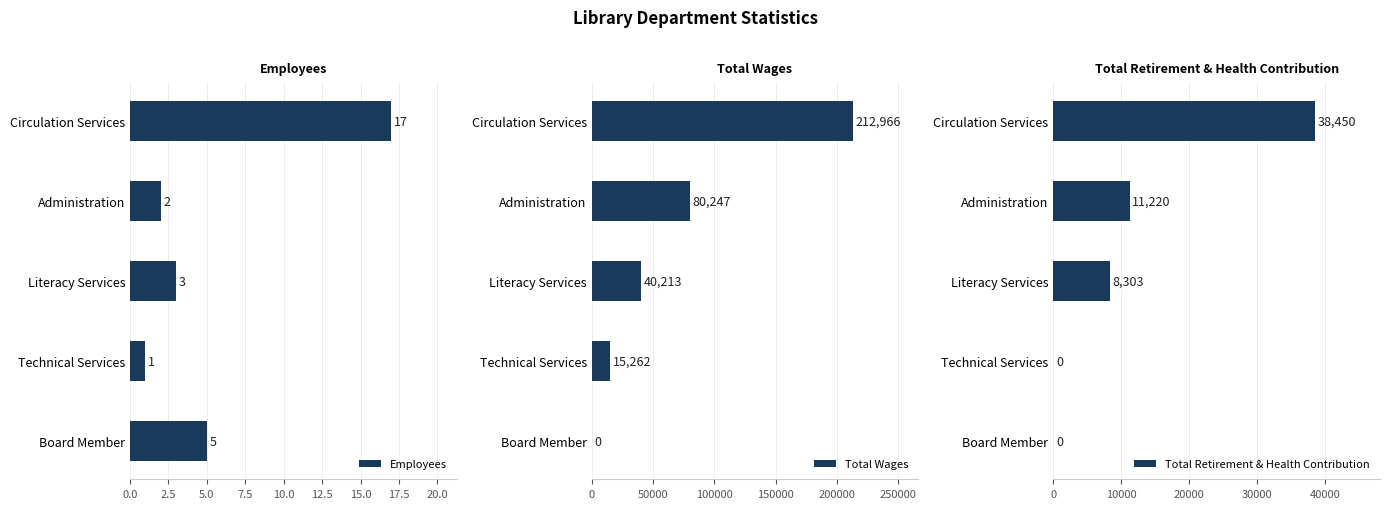

How many data points does each series have?

5